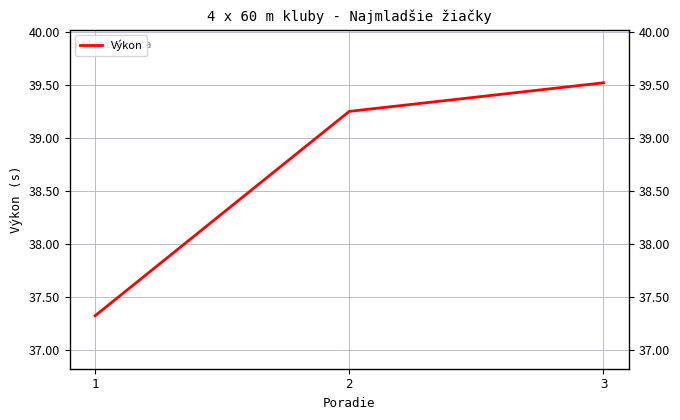

At which label is the value closest to 38?

1